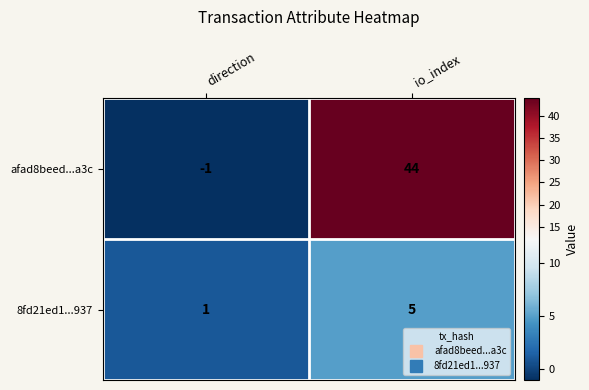

Where is afad8beed...a3c nearest to the value 21?

direction